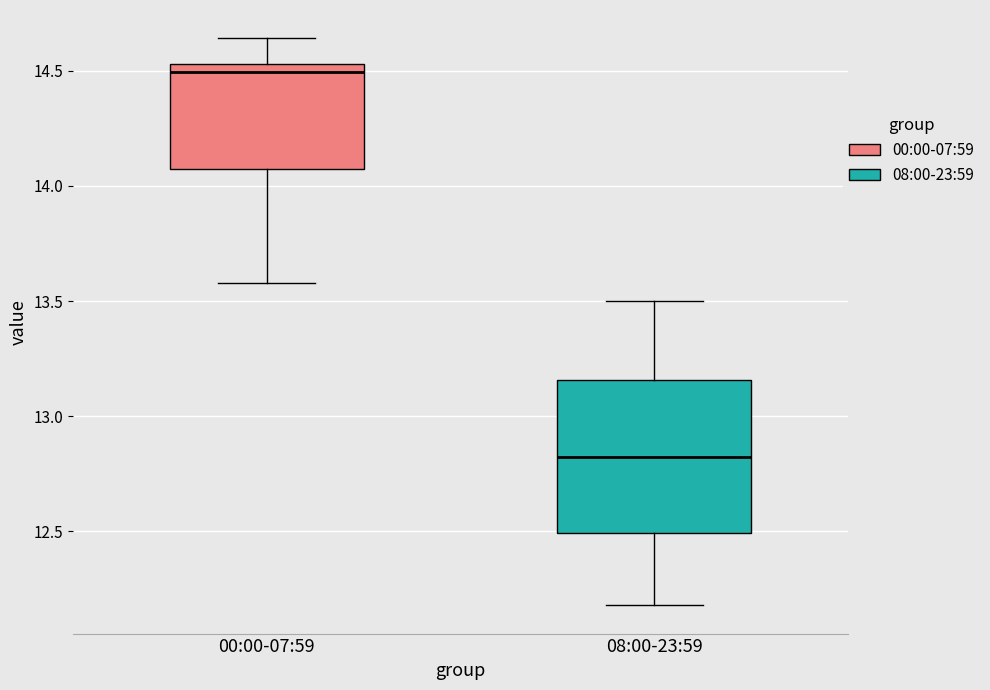

Which box has the highest median line?

00:00-07:59